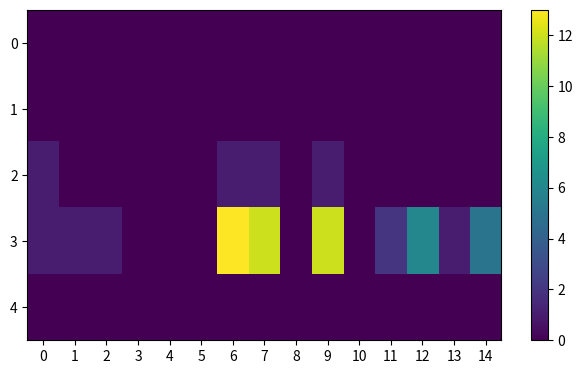

Reading right to left, what are all the values shown in this chart?

0: 14=0	13=0	12=0	11=0	10=0	9=0	8=0	7=0	6=0	5=0	4=0	3=0	2=0	1=0	0=0
1: 14=0	13=0	12=0	11=0	10=0	9=0	8=0	7=0	6=0	5=0	4=0	3=0	2=0	1=0	0=0
2: 14=0	13=0	12=0	11=0	10=0	9=1	8=0	7=1	6=1	5=0	4=0	3=0	2=0	1=0	0=1
3: 14=5	13=1	12=6	11=2	10=0	9=12	8=0	7=12	6=13	5=0	4=0	3=0	2=1	1=1	0=1
4: 14=0	13=0	12=0	11=0	10=0	9=0	8=0	7=0	6=0	5=0	4=0	3=0	2=0	1=0	0=0